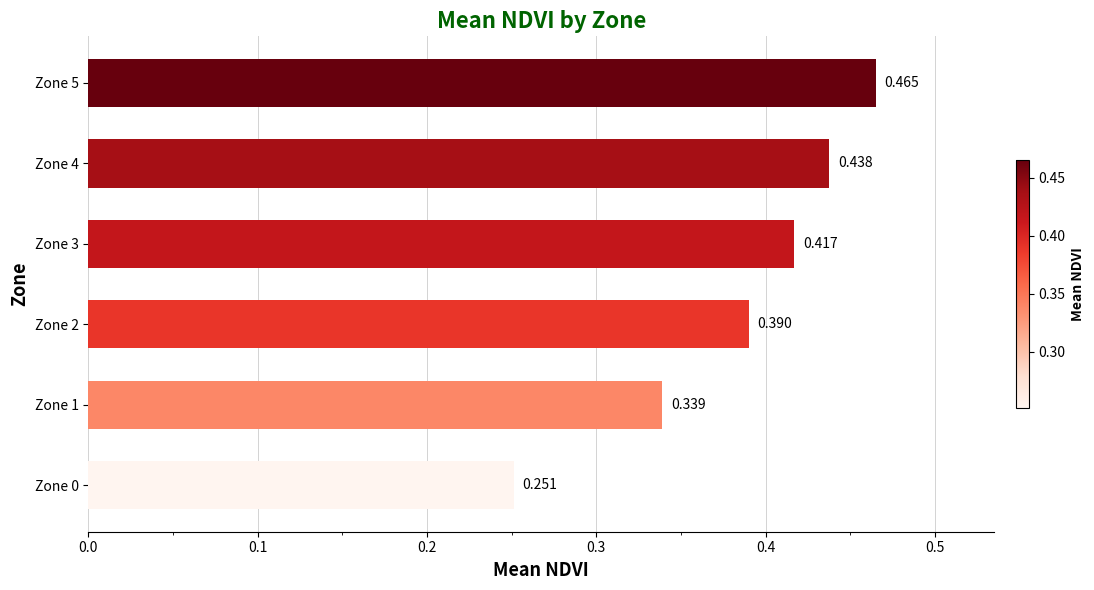

How many data points does each series have?

6